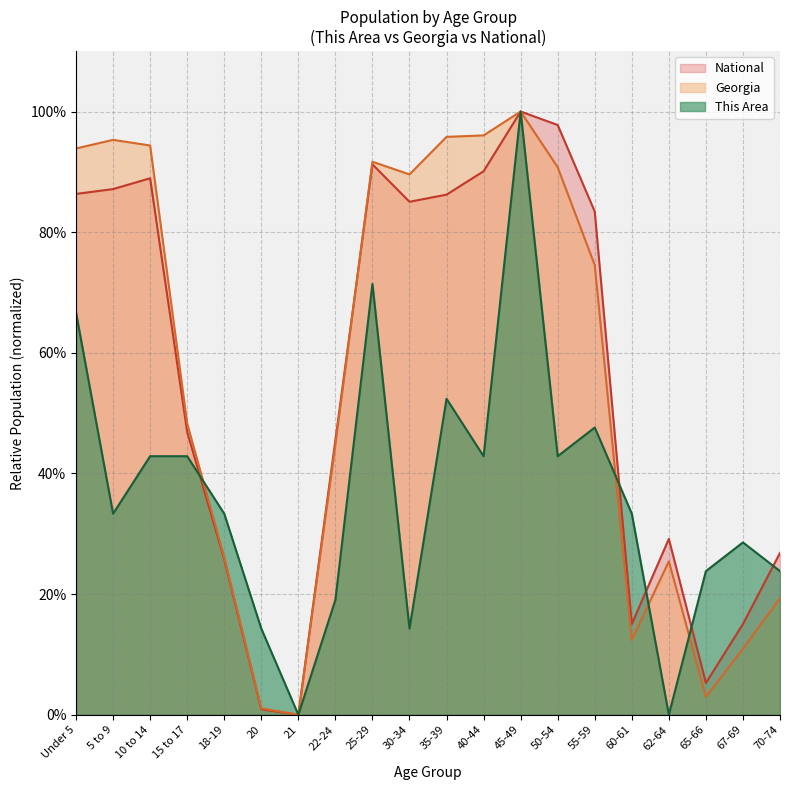

How many data points in Georgia are above 74?

10